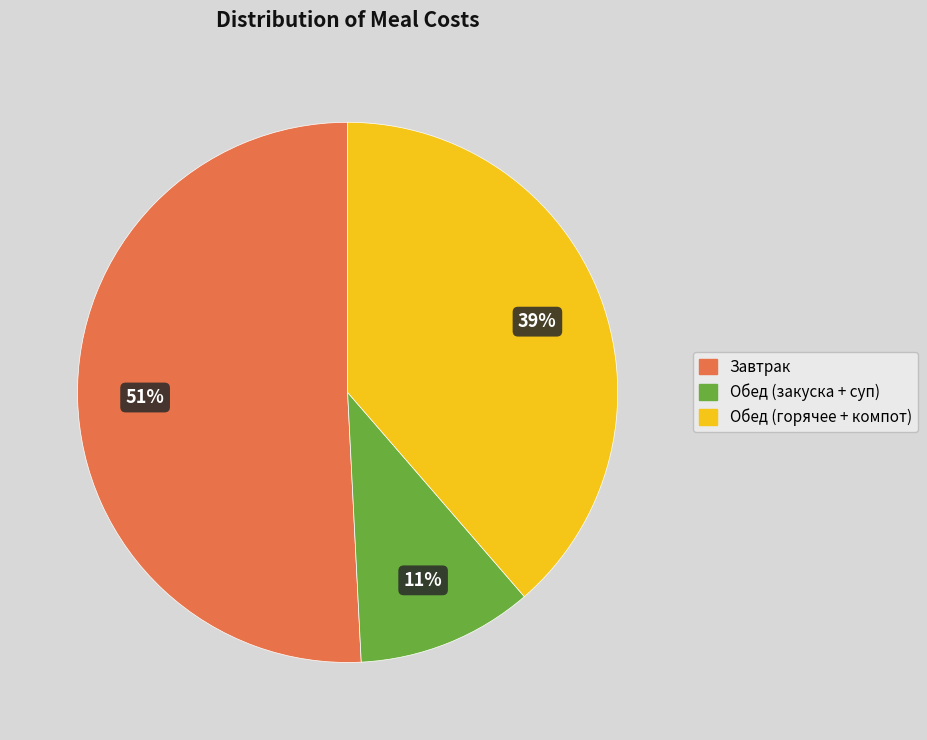

Does any single category account for the majority?

Yes